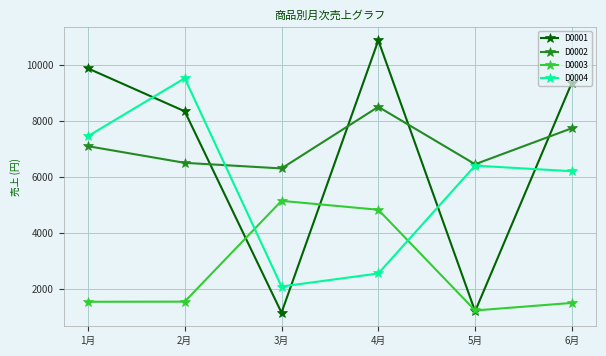

Is the value of D0002 at 6月 greater than the value of D0003 at 5月?

Yes